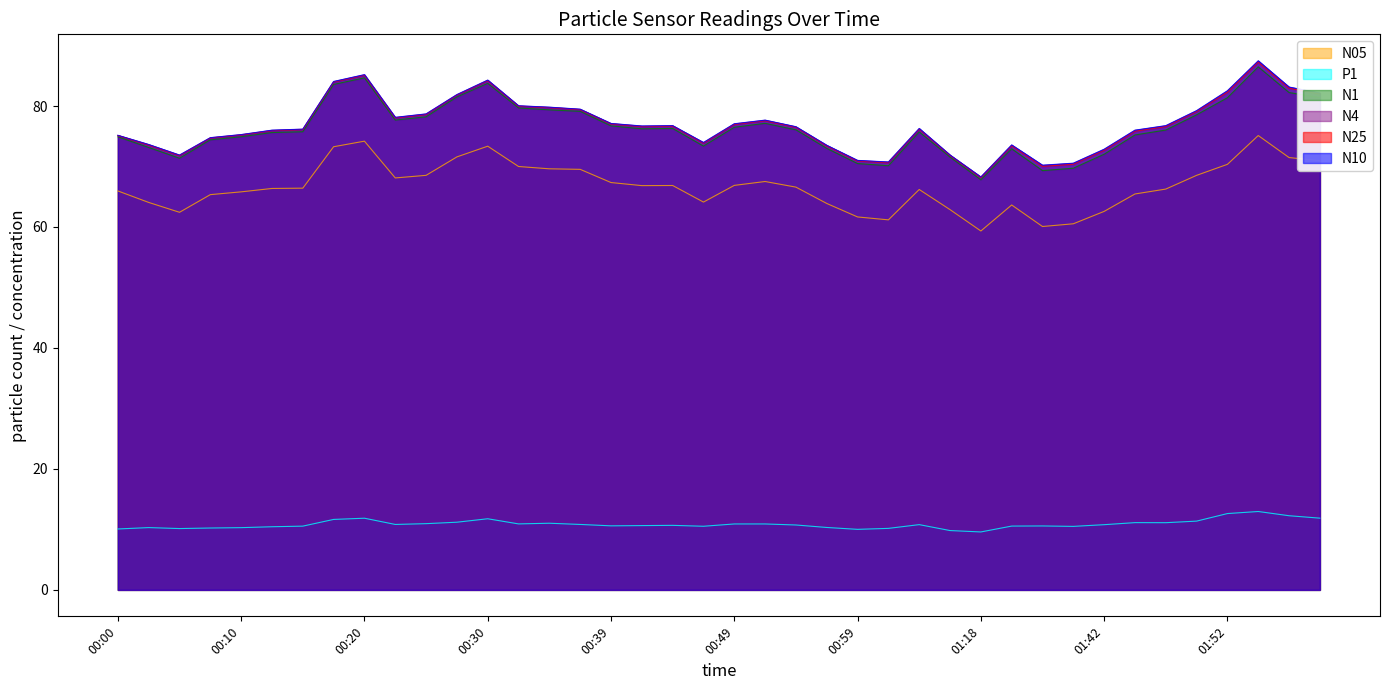

Which has a higher value, 01:12 or 00:08?

00:08